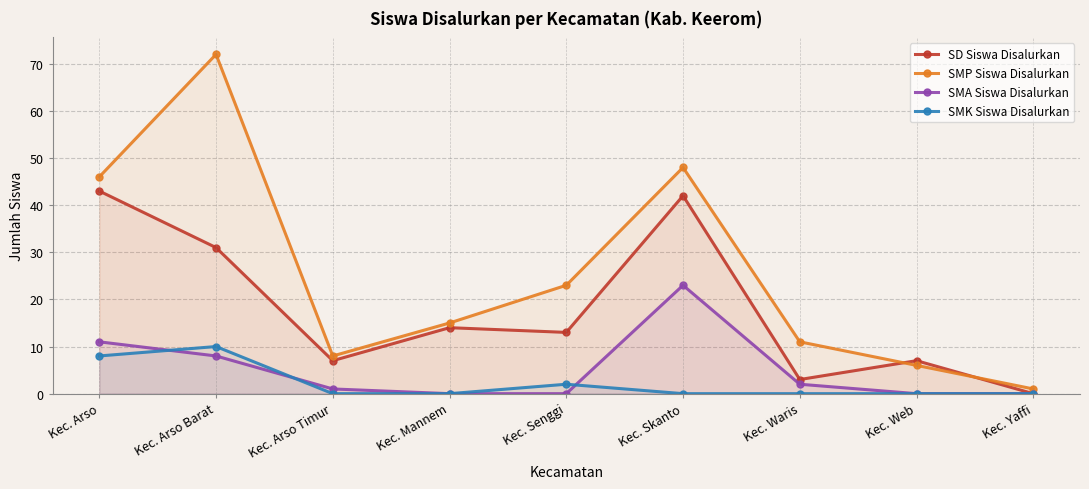

At which category is the sum across all series the highest?

Kec. Arso Barat